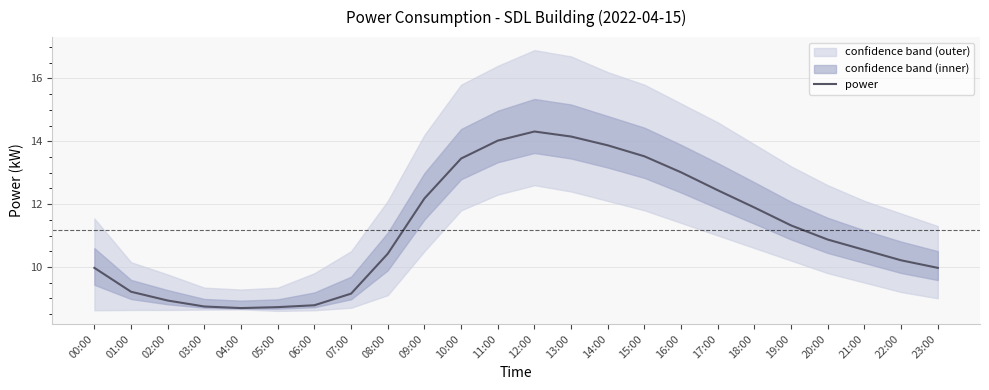

What is the ratio of the value at 04:00 to the value at 06:00?

1.0